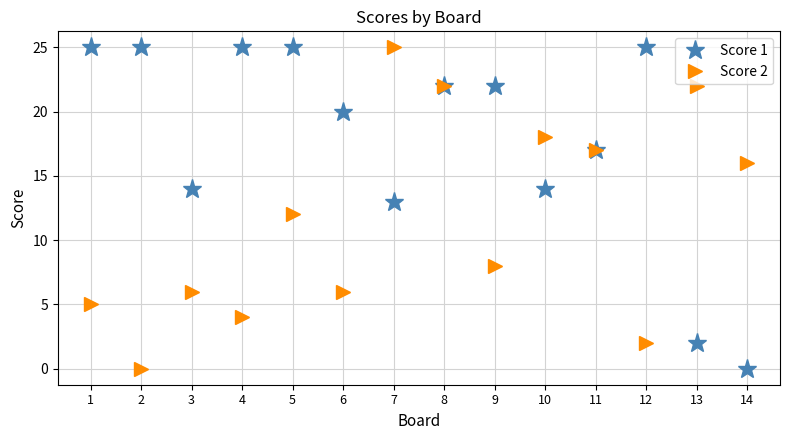

The Score 2 series shows 12 at 5. True or false?

True